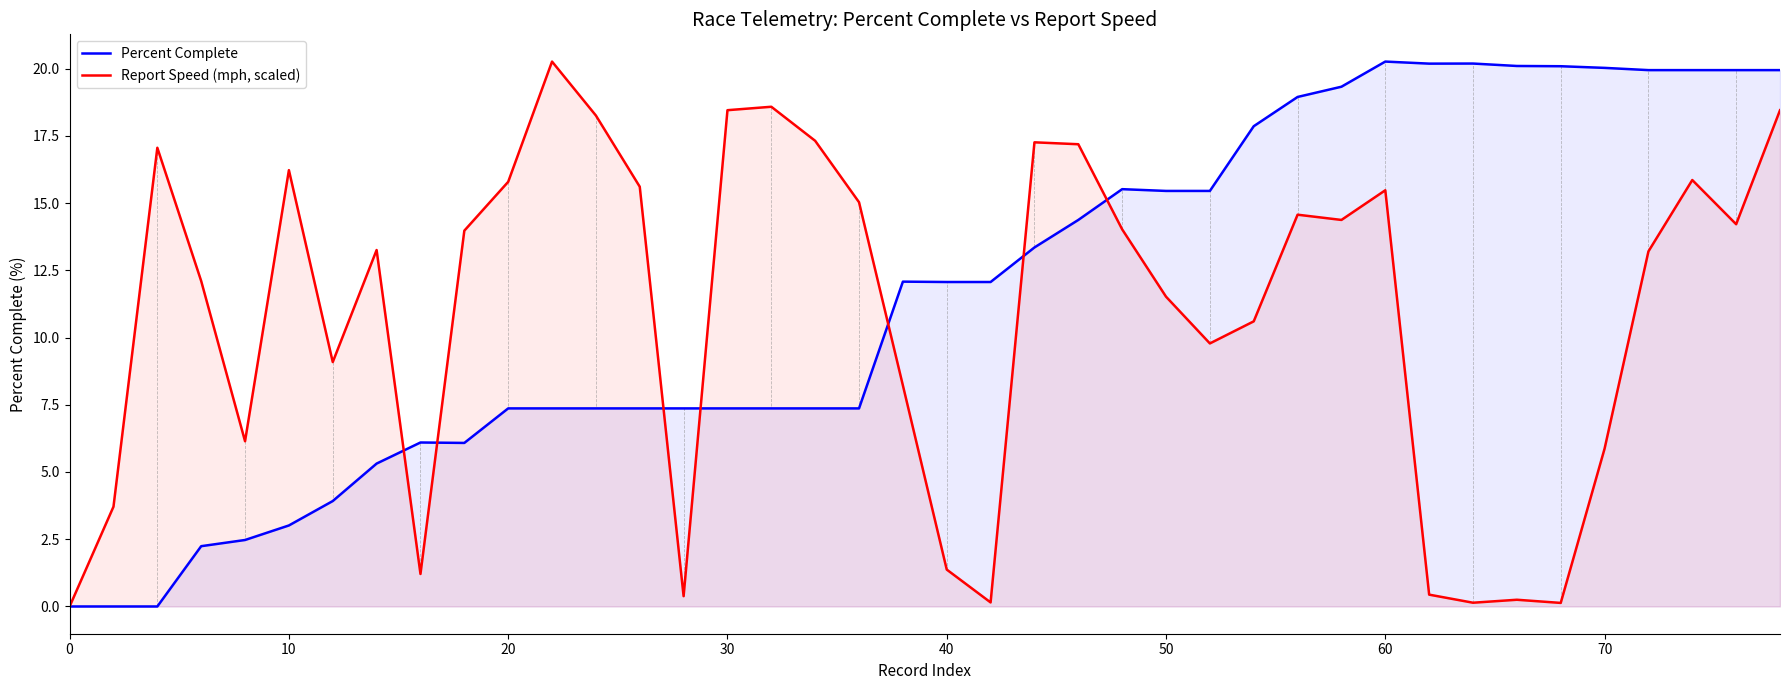

Is it true that Report Speed (mph, scaled) equals 4.2 at 40?

False